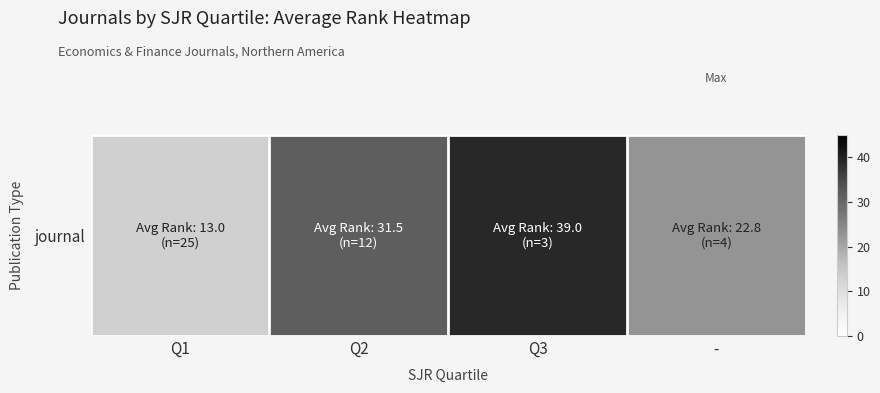

What is the change in value from Q3 to -?

-16.2